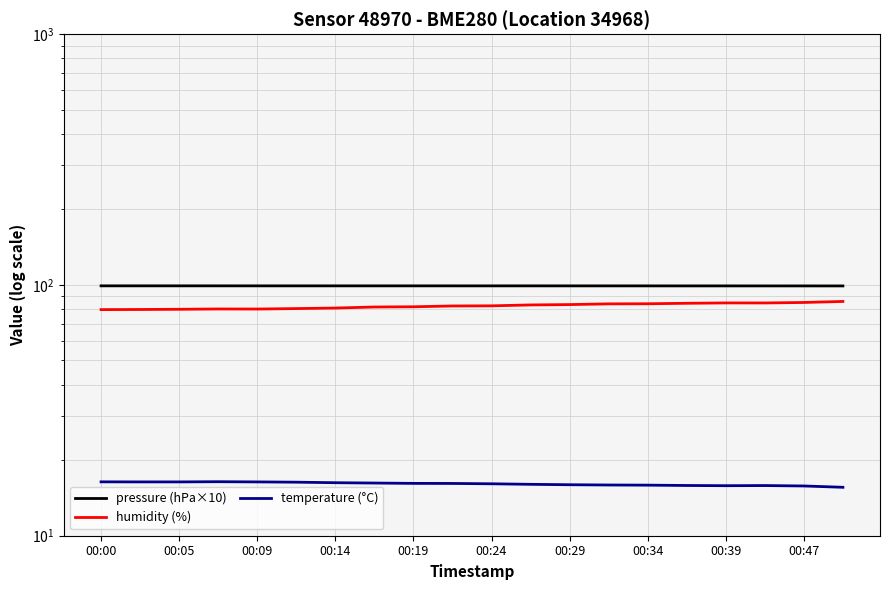

Is it true that pressure (hPa×10) equals 99.2 at 00:19?

True